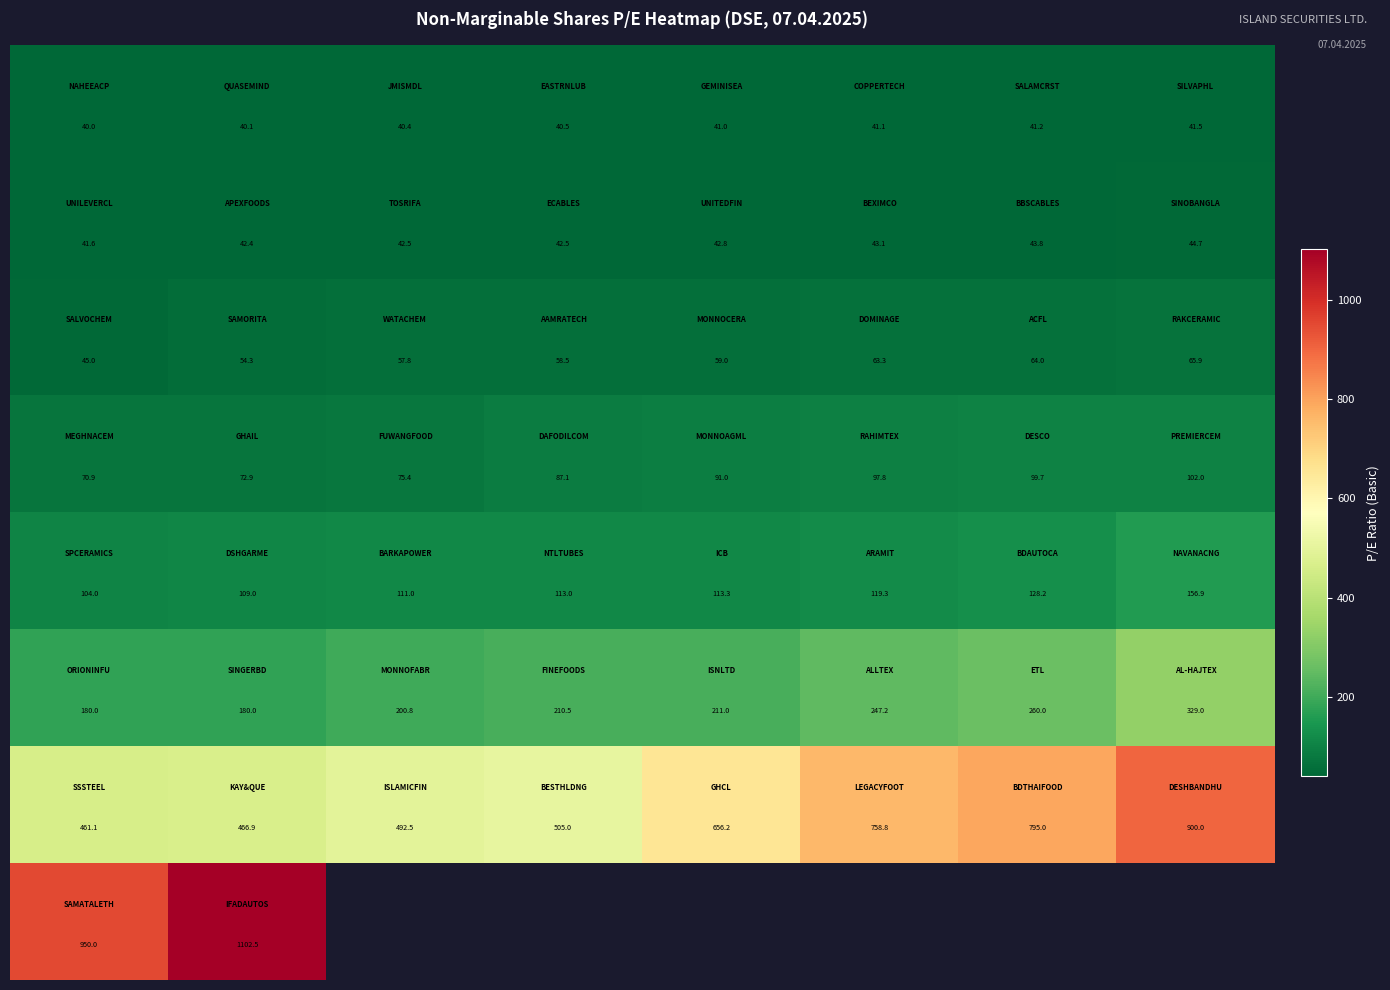

Between 6 and 3, which is larger?

6